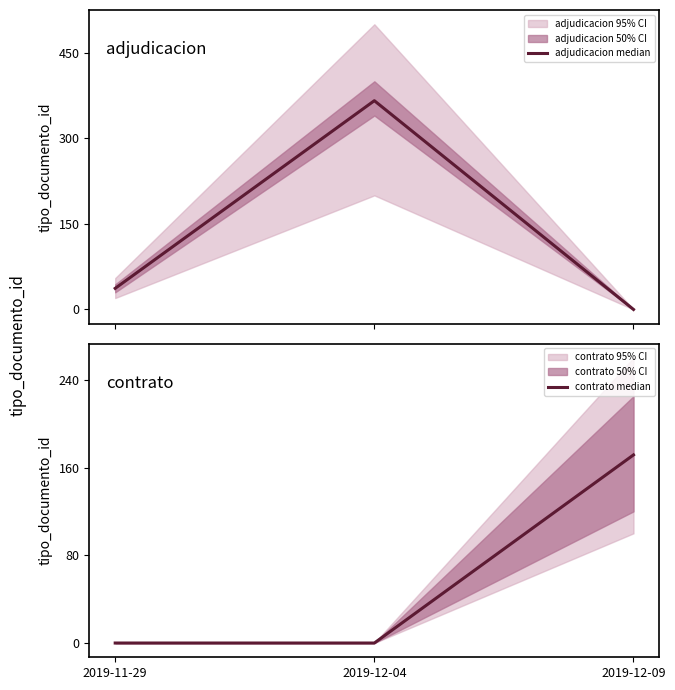

Reading left to right, transcribe all the data shown in this chart.

adjudicacion median: 37.0	366.0	0.0
contrato median: 0.0	0.0	171.5